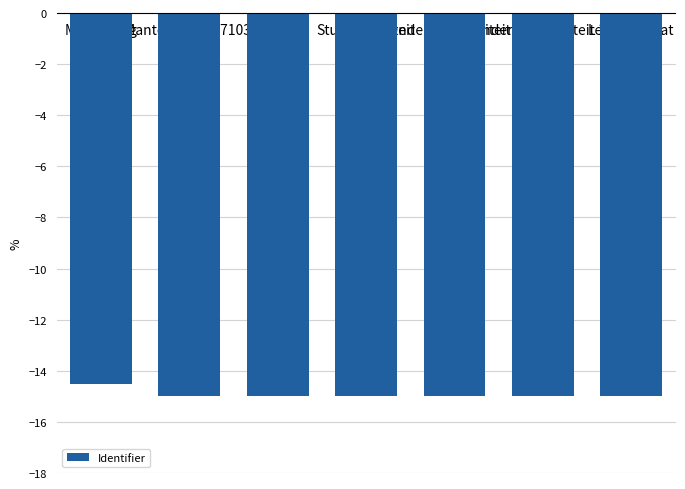

Where is the data nearest to the value -14?

Mantelzorg